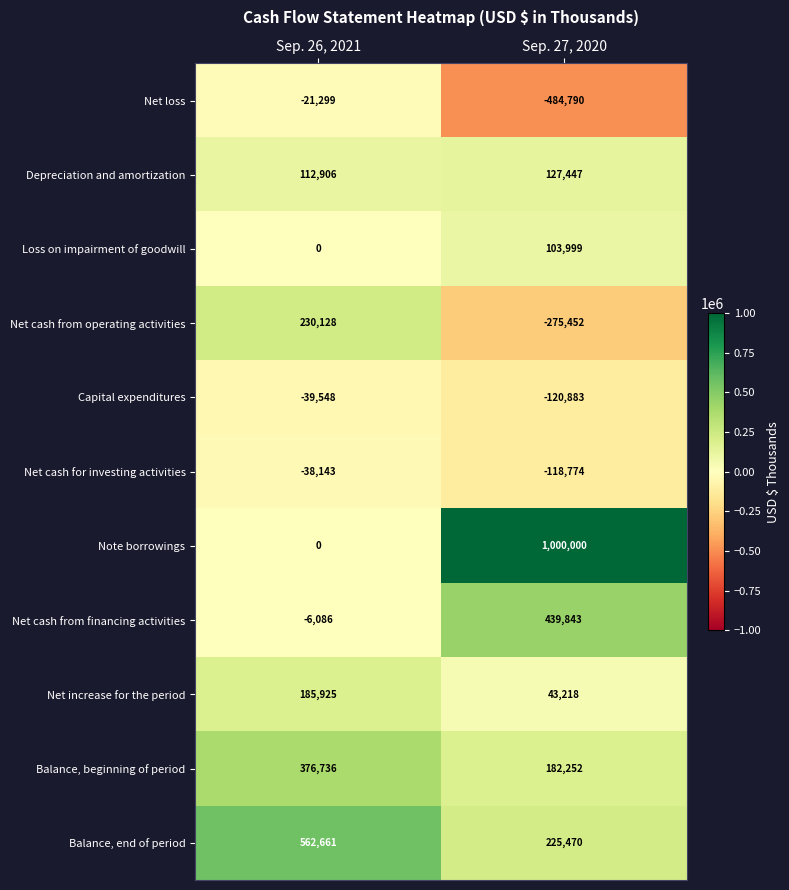

Which label corresponds to the largest value in the chart?

Sep. 27, 2020